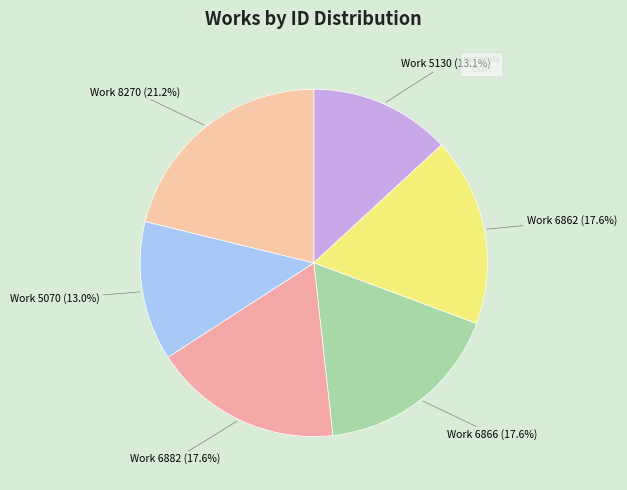

Which has a higher value, Work 5070 or Work 8270?

Work 8270